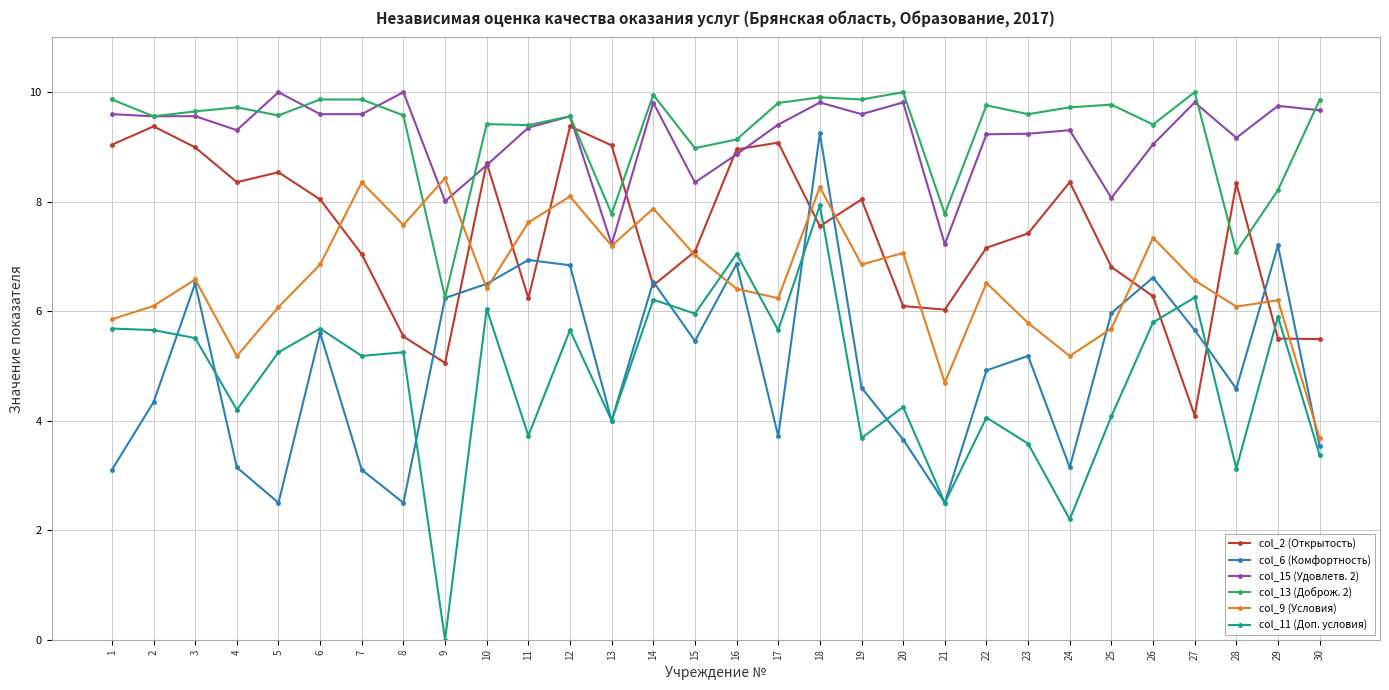

True or false: col_6 (Комфортность) has more than 2 interior local peaks.

True